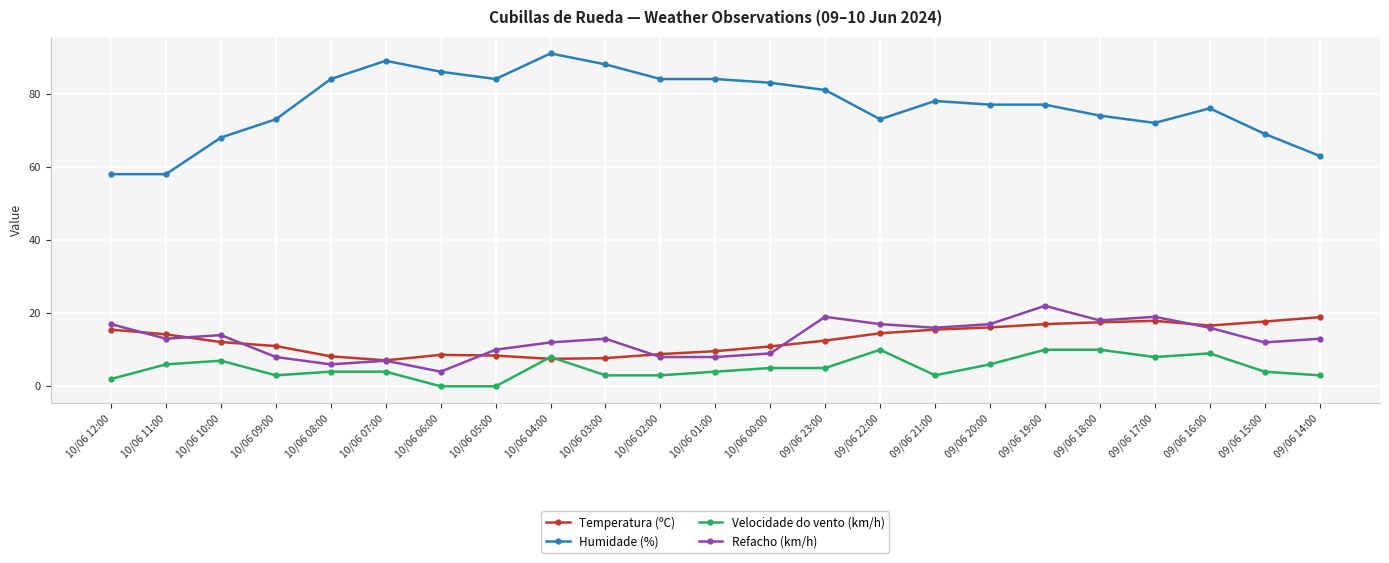

Is this an area chart (filled region under the line)?

No